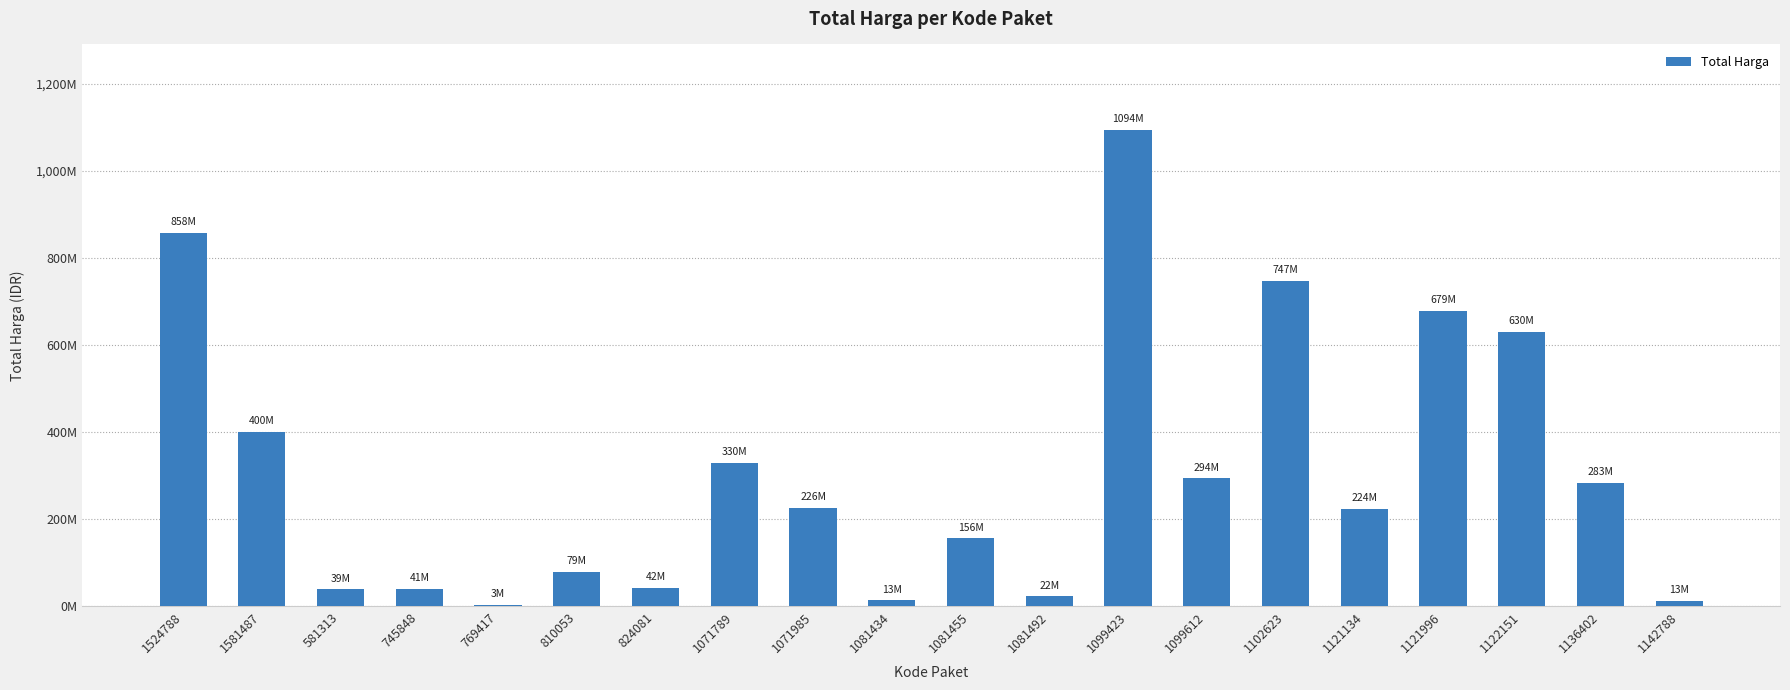

List the labels in order of value, smallest first.

769417, 1142788, 1081434, 1081492, 581313, 745848, 824081, 810053, 1081455, 1121134, 1071985, 1136402, 1099612, 1071789, 1581487, 1122151, 1121996, 1102623, 1524788, 1099423